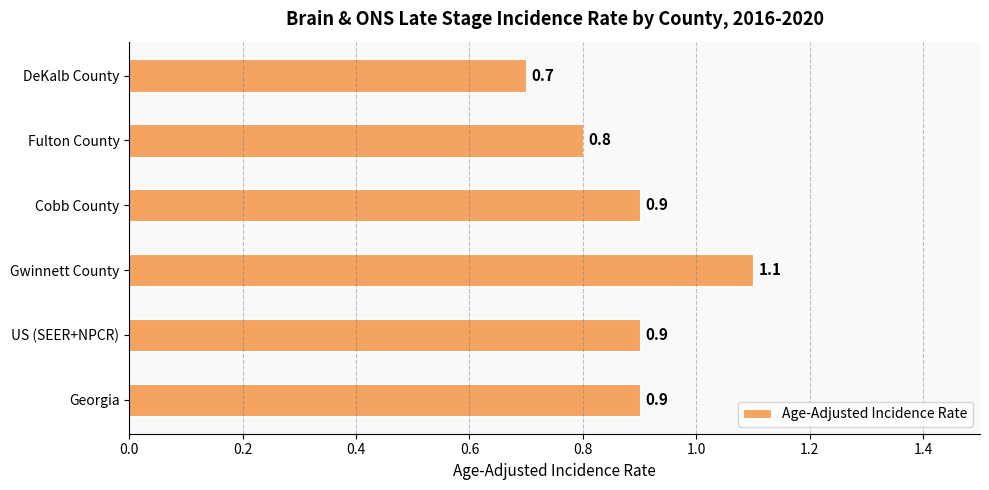

Are the bars grouped side by side (vs. stacked)?

No